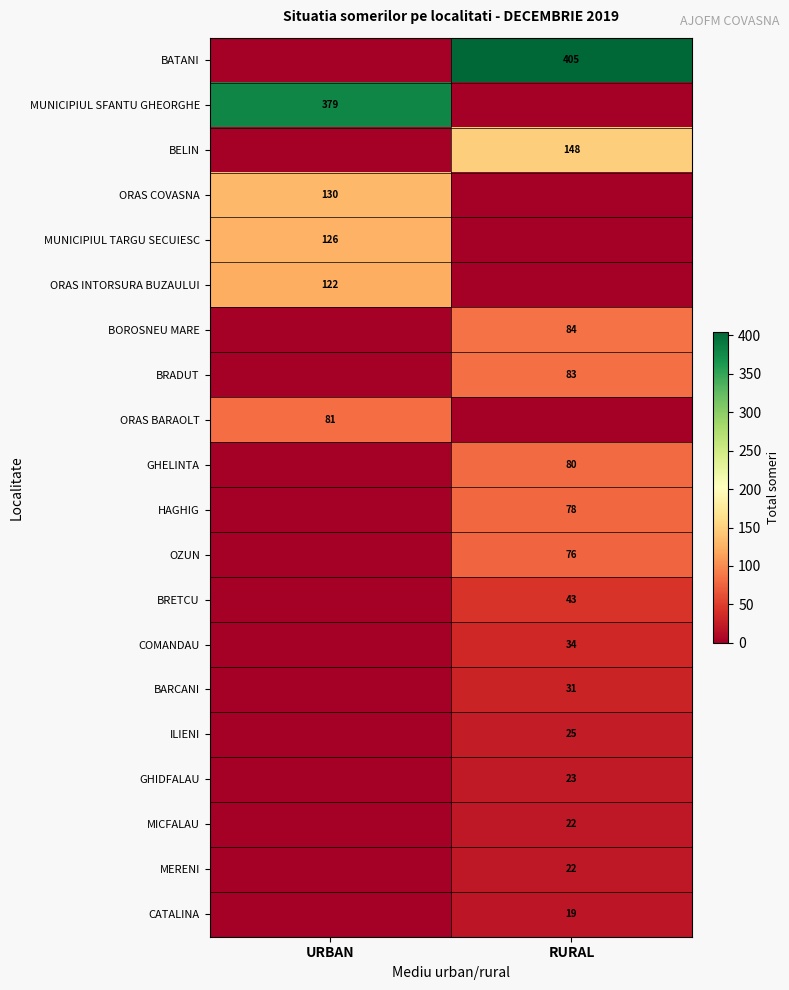

True or false: COMANDAU has a value of 8 at RURAL.

False